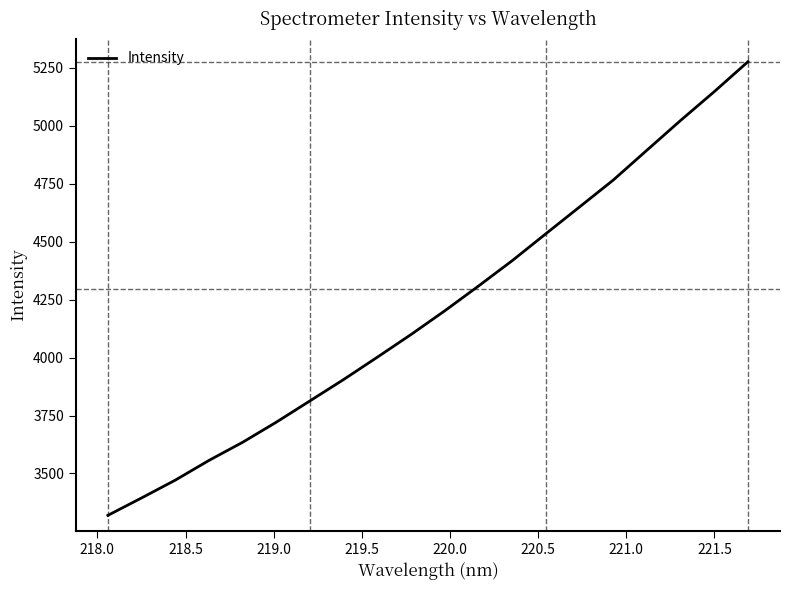

What is the difference between the maximum and minimum values?

1956.9